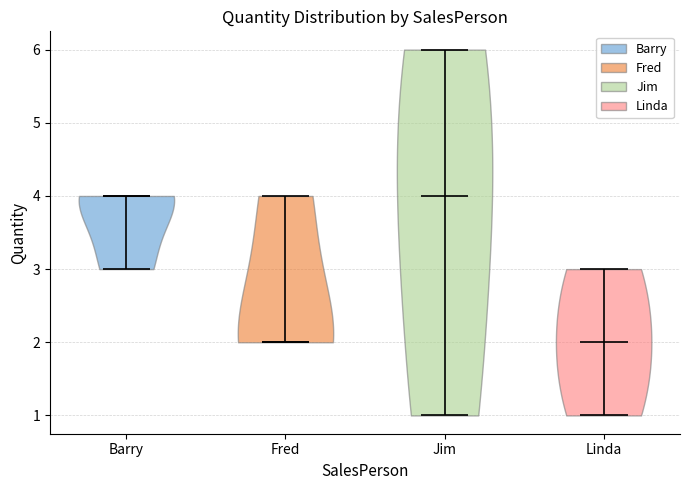

Reading left to right, read every violin against the y-axis: where its median line is, and the lowest and highest points it reaches. The values are not printed on the chart, so give them approximately, as read against the axis.

Barry: median line 4, lowest point 3, highest point 4
Fred: median line 2, lowest point 2, highest point 4
Jim: median line 4, lowest point 1, highest point 6
Linda: median line 2, lowest point 1, highest point 3